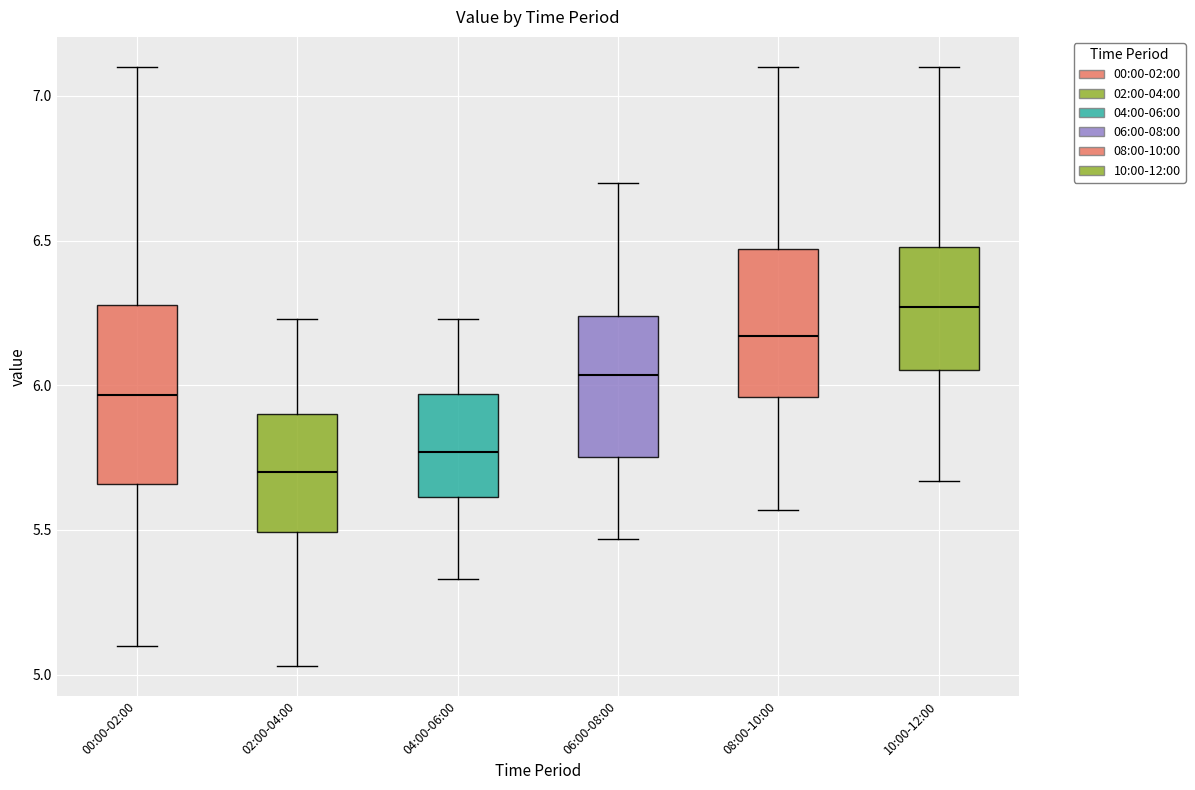

Which box is the tallest, from its lower edge to its upper edge?

00:00-02:00